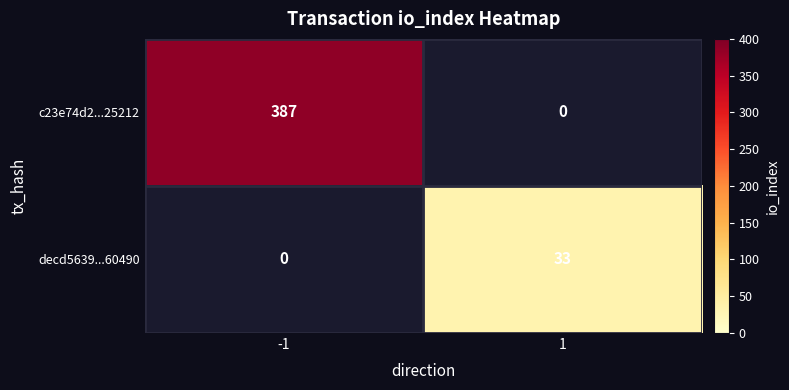

True or false: c23e74d2...25212 has a value of 208 at -1.

False